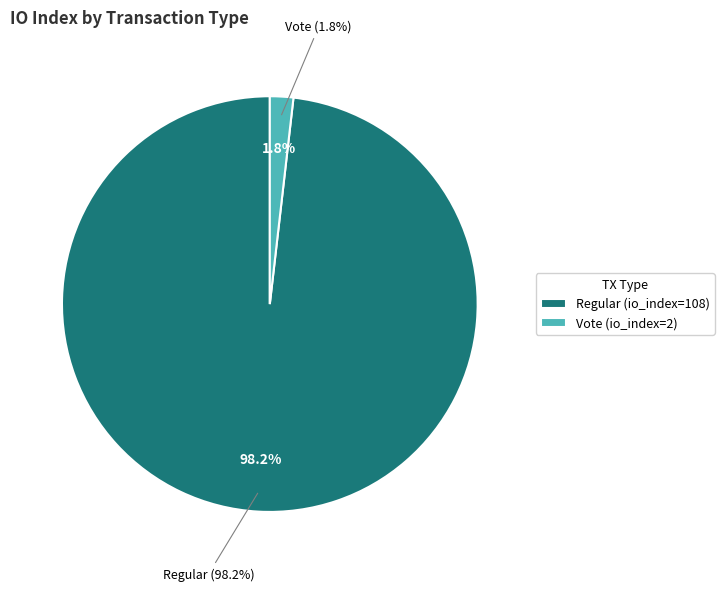

Which slice is the smallest?

Vote (index 2)